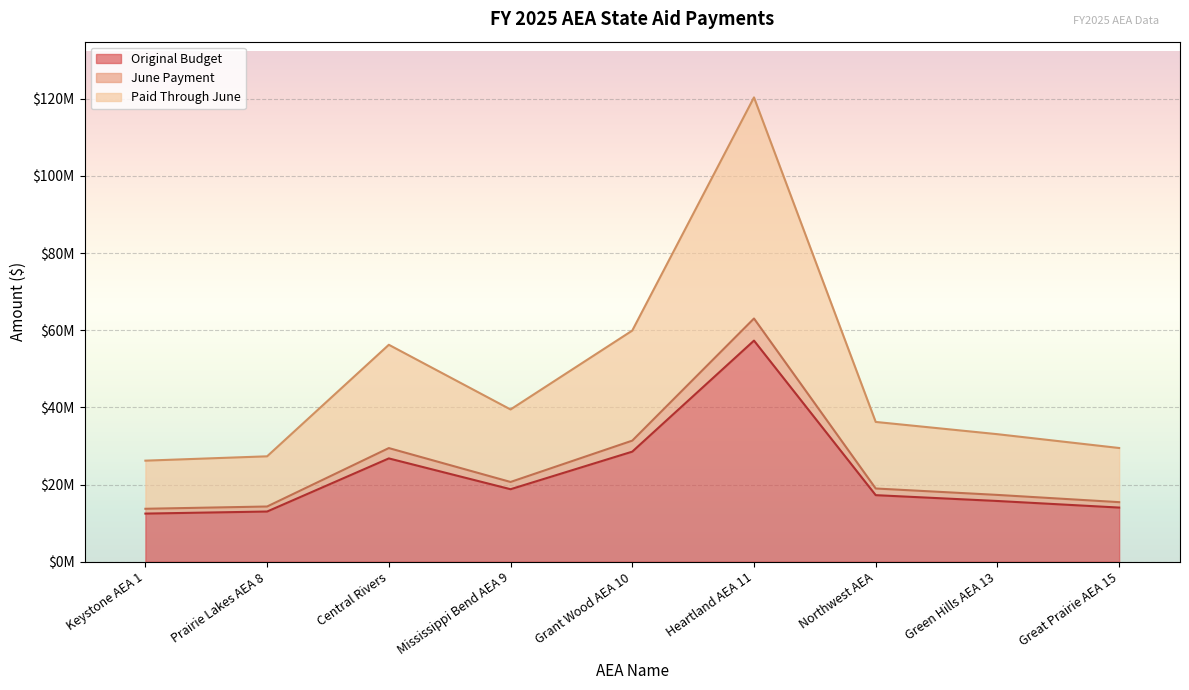

True or false: Original Budget and Paid Through June intersect in this chart.

False